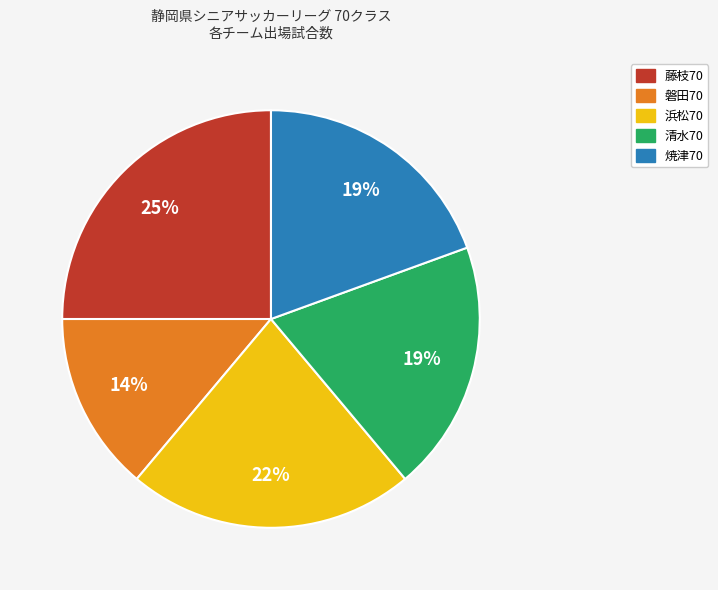

Approximately how many times larger is the value at 清水70 compared to 磐田70?

1.4